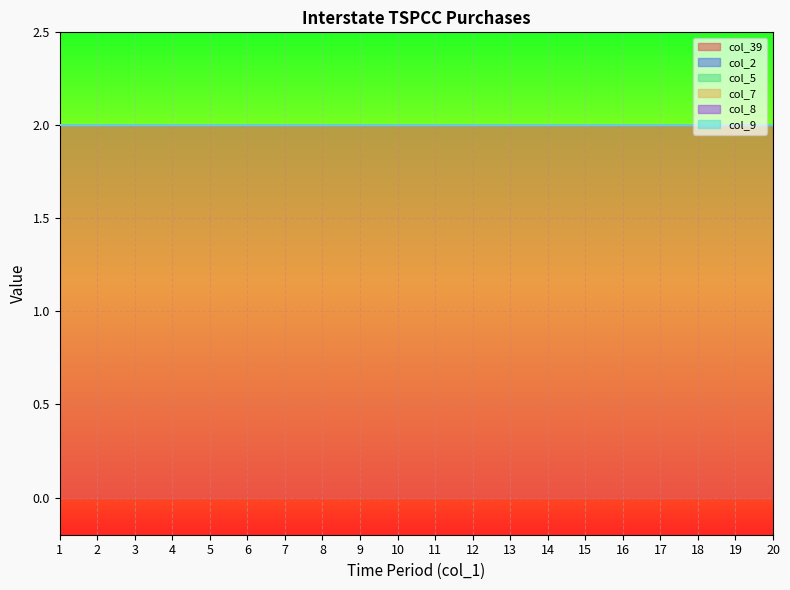

At how many categories does at least one series exceed 0?

20